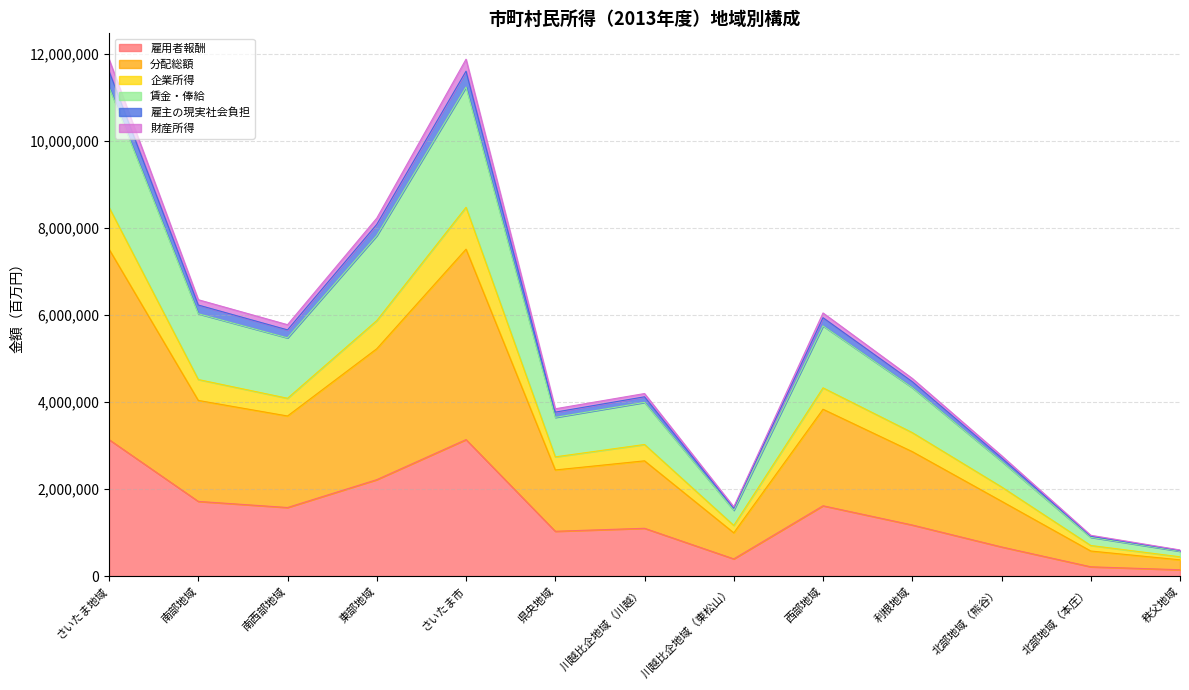

Count the number of data series in this chart.

6